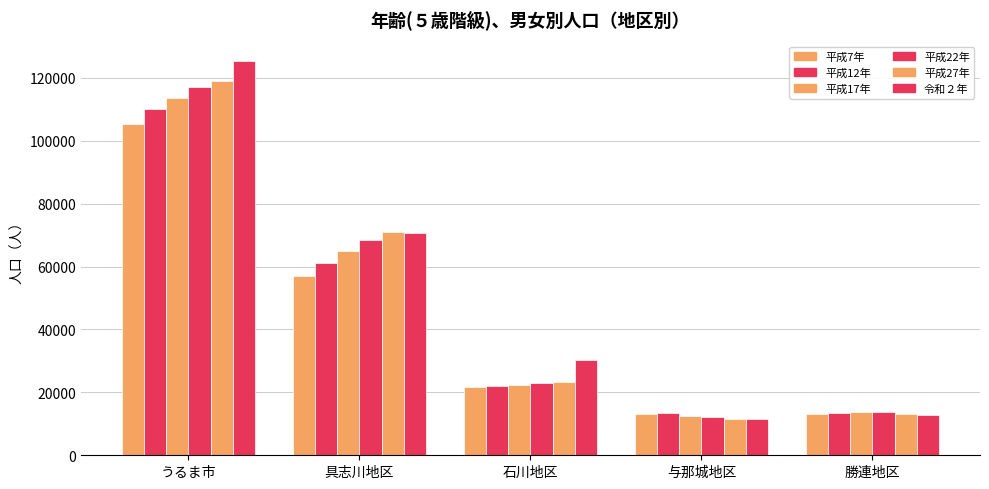

Which category has the lowest value across all series?

与那城地区